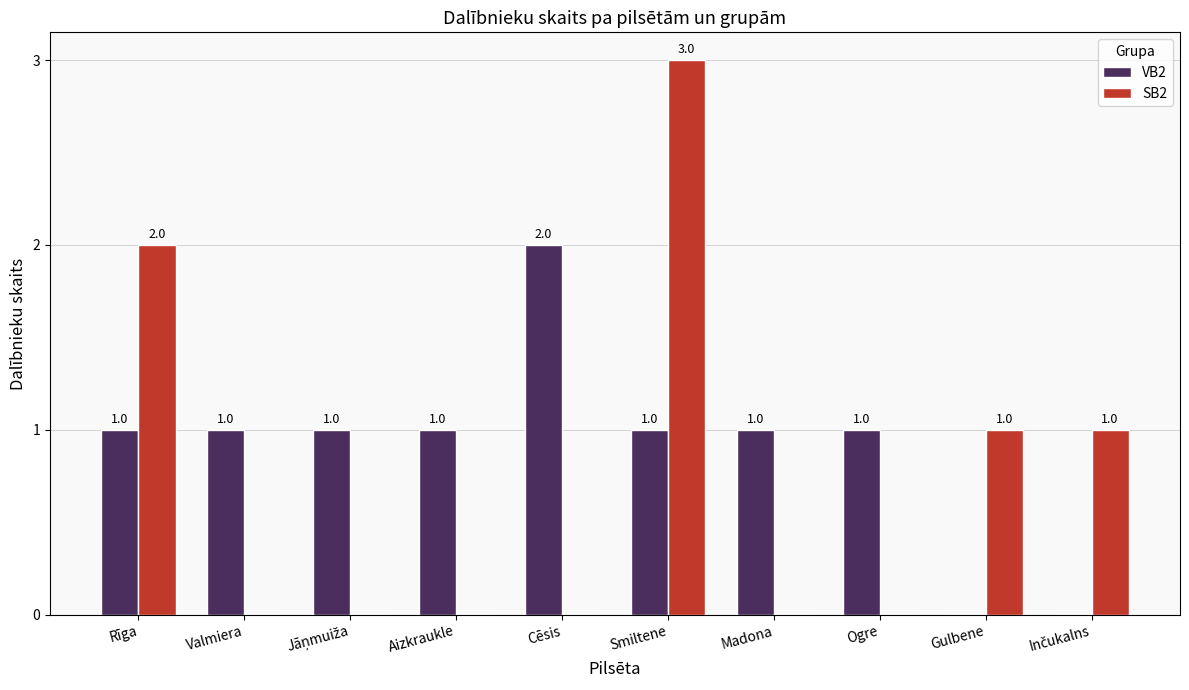

How many data points does each series have?

10